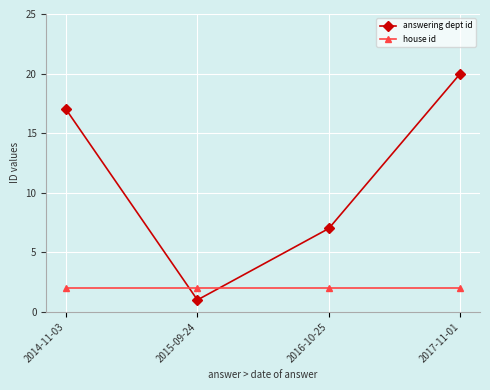

The answering dept id series shows 17 at 2014-11-03. True or false?

True